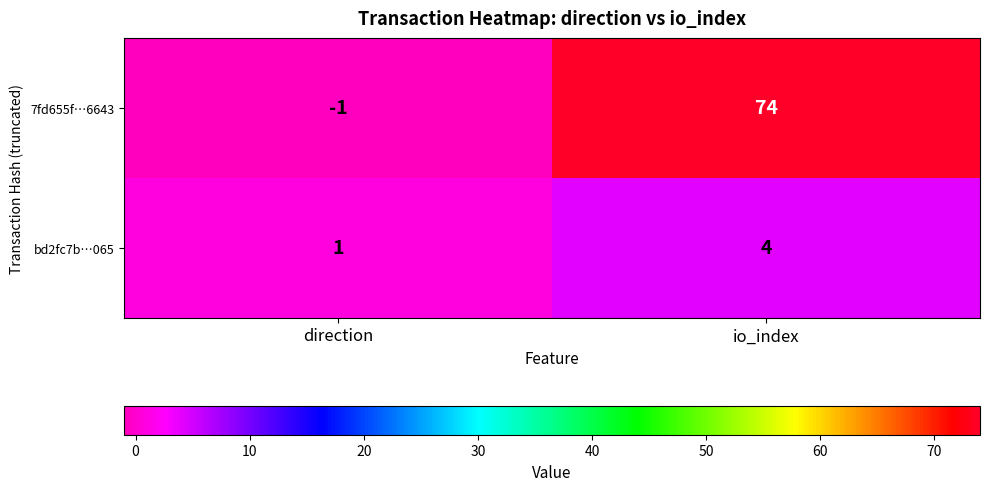

What is the highest value of the bd2fc7b…065 series?

4